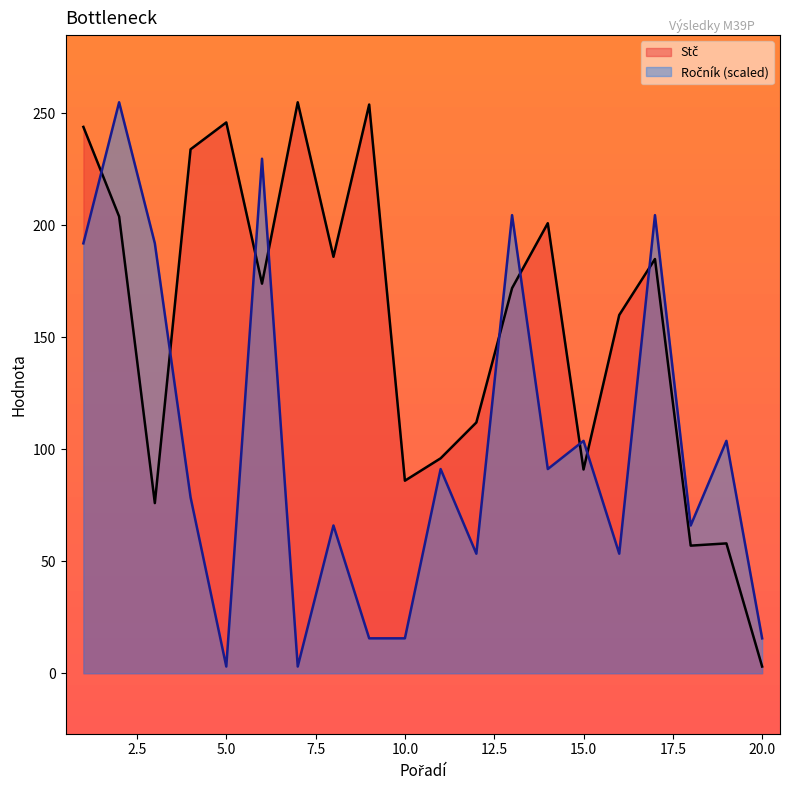

Where is the first local minimum for Ročník?

5